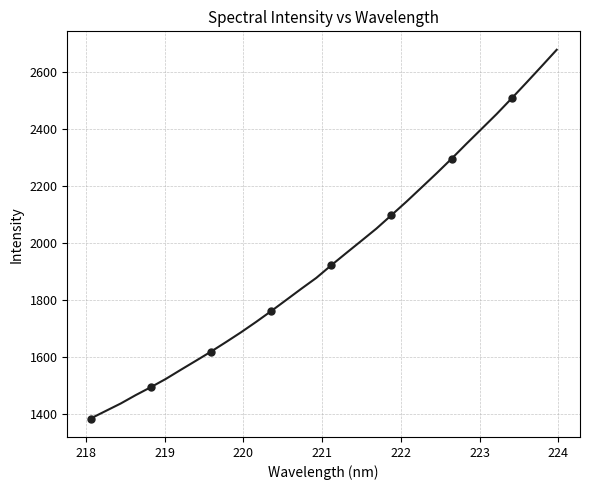

What is the smallest value displayed?

1383.9